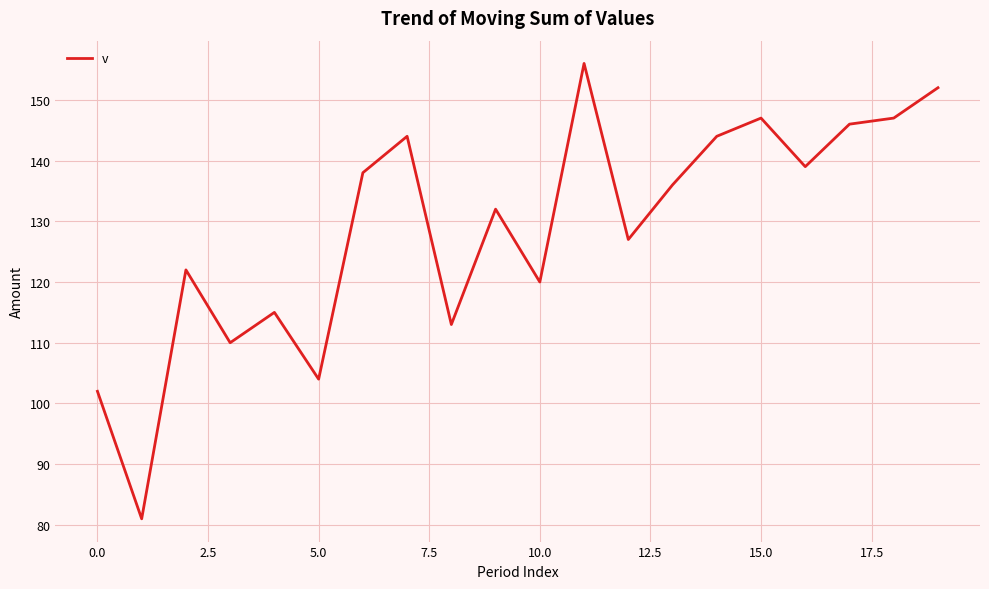

What is the difference between the second highest and minimum values?

71